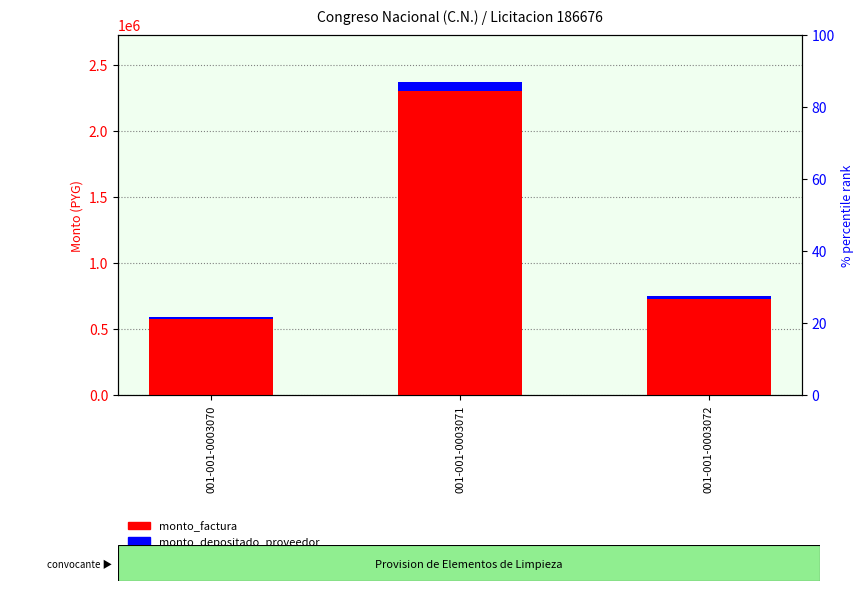

What are all the series names shown in the legend?

monto_factura, monto_depositado_proveedor